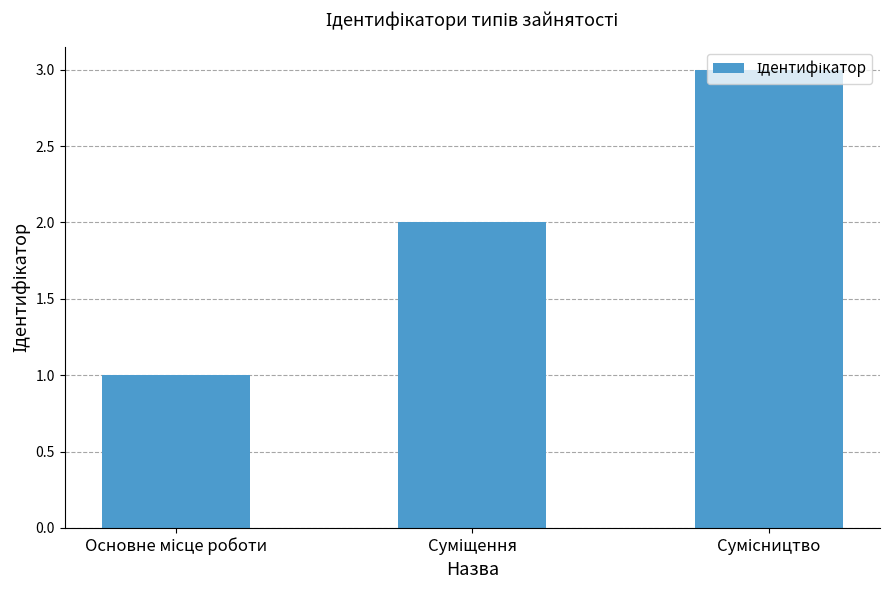

What is the sum of all values?

6